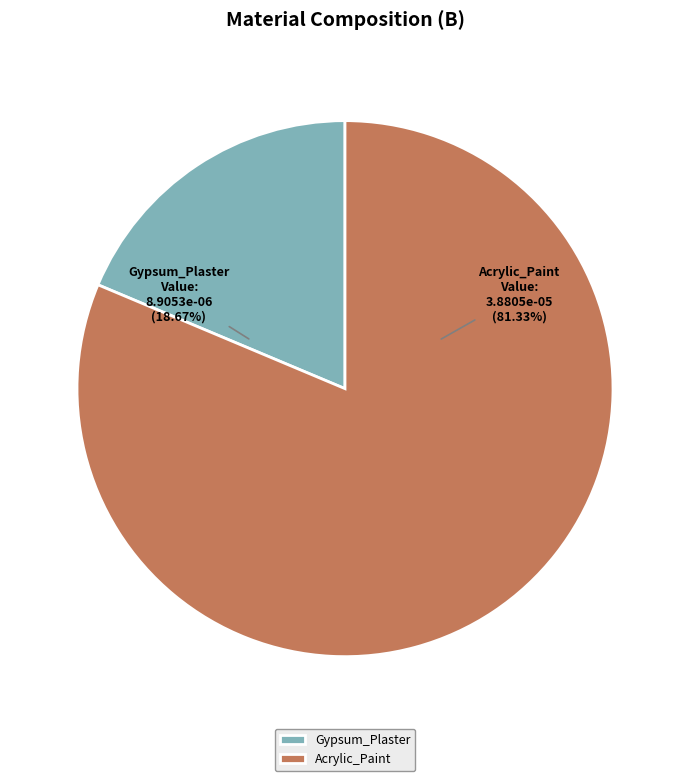

True or false: Acrylic_Paint accounts for 81% of the total.

True